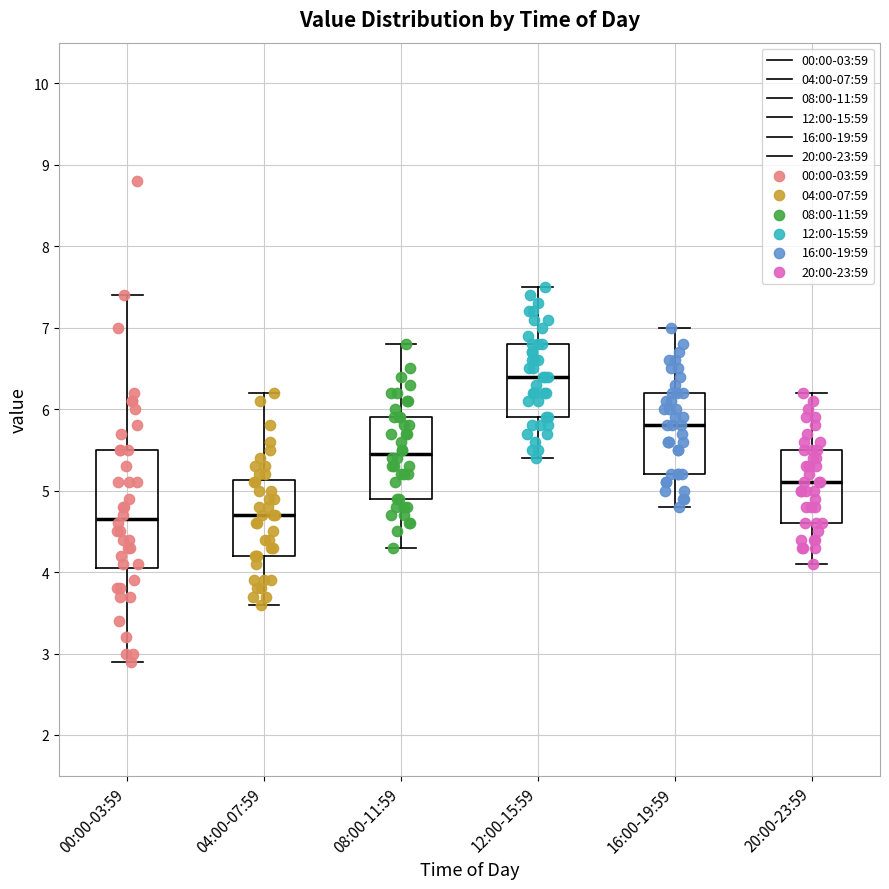

Which box is the tallest, from its lower edge to its upper edge?

00:00-03:59